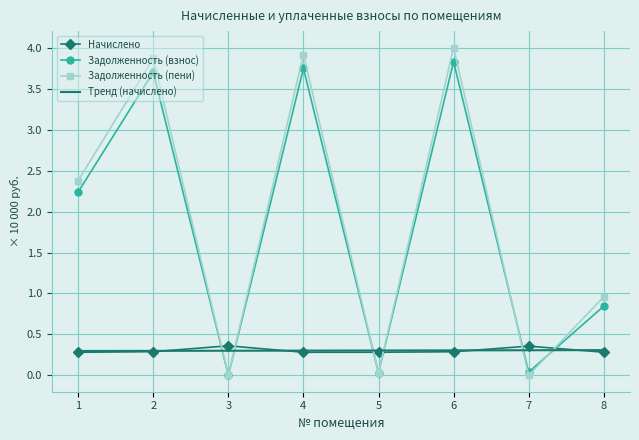

What is the sum of all Задолженность (пени) values?

15.2